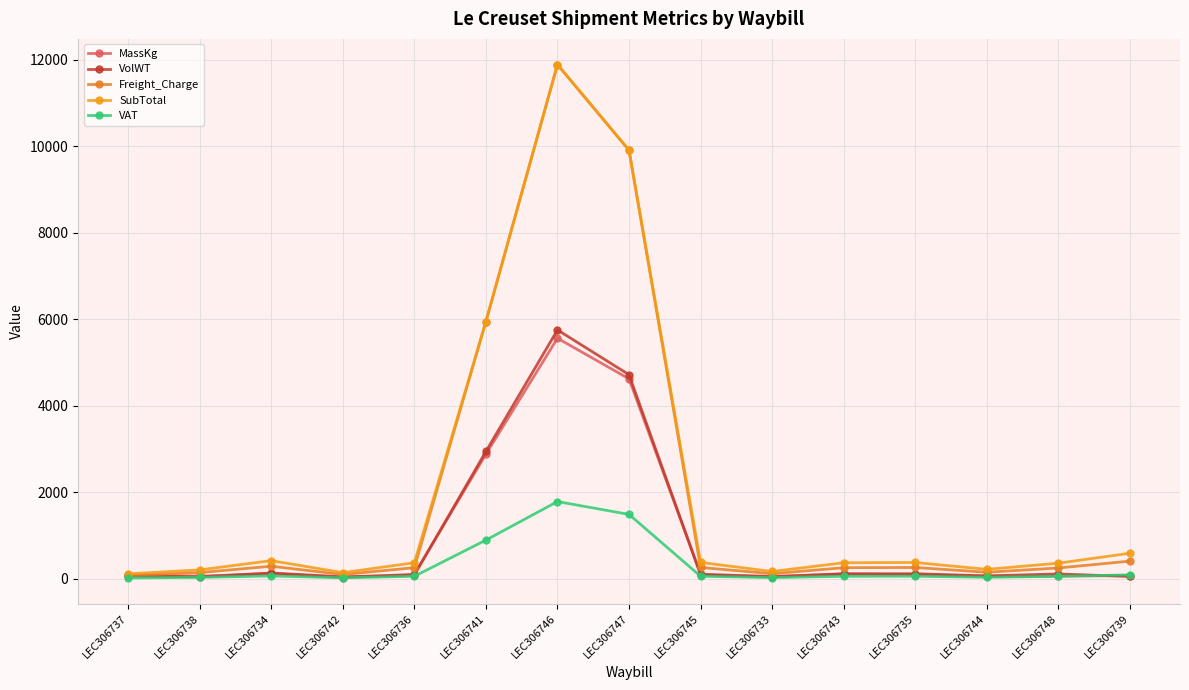

What is the sum of the SubTotal values at LEC306734 and LEC306736?

785.4